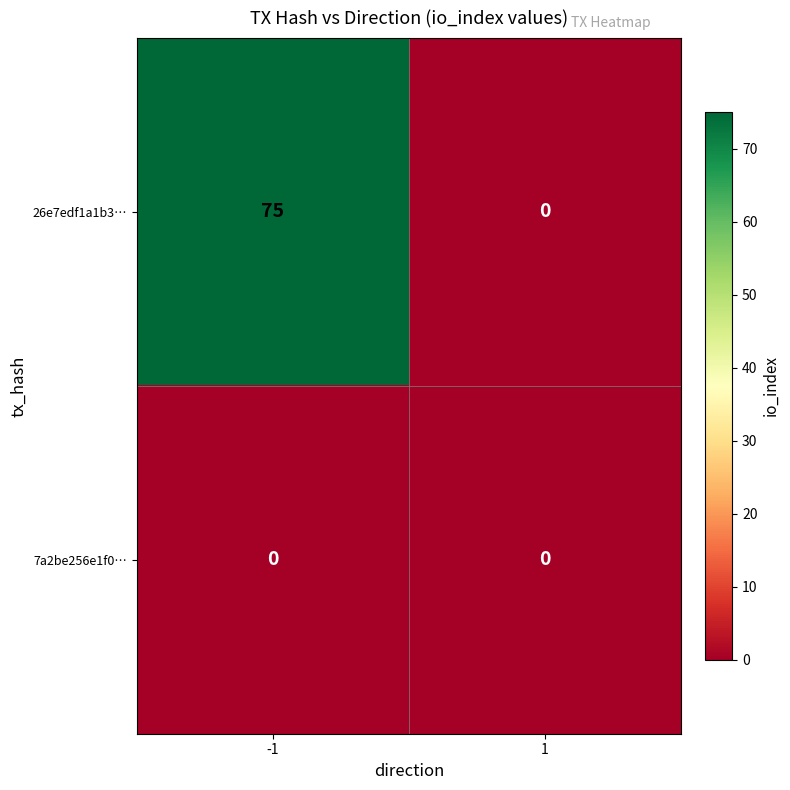

True or false: 26e7edf1a1b3… has a value of 75 at -1.

True